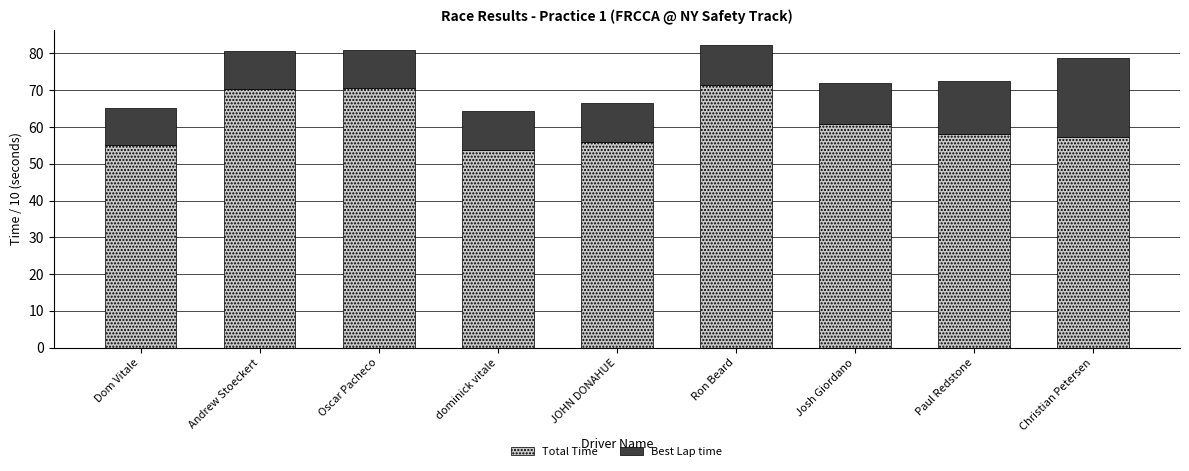

What is the total value across all series at Christian Petersen?

78.9